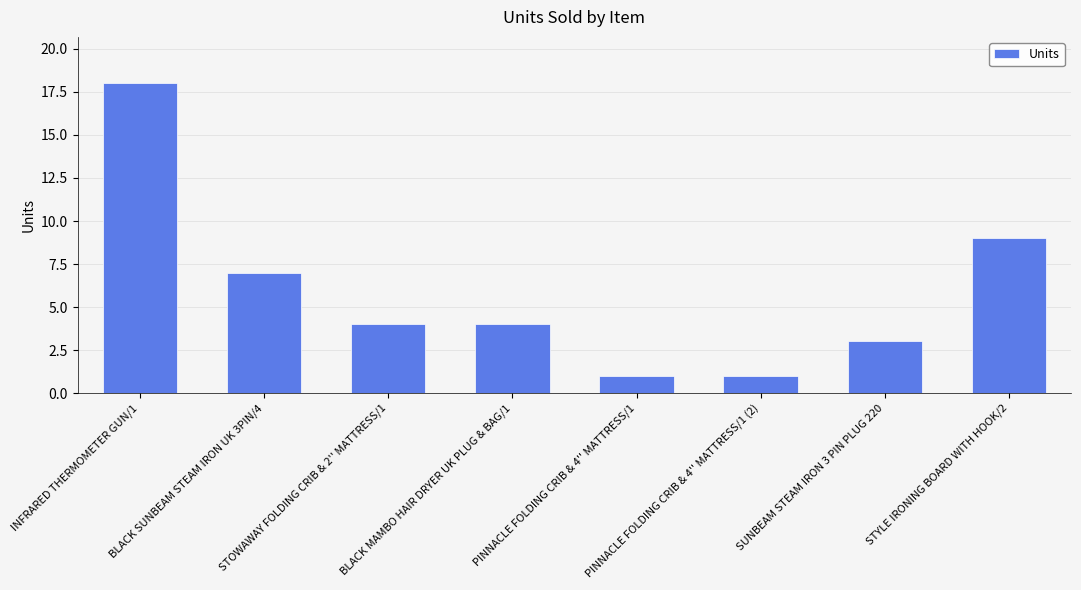

Does the chart contain stacked bars?

No